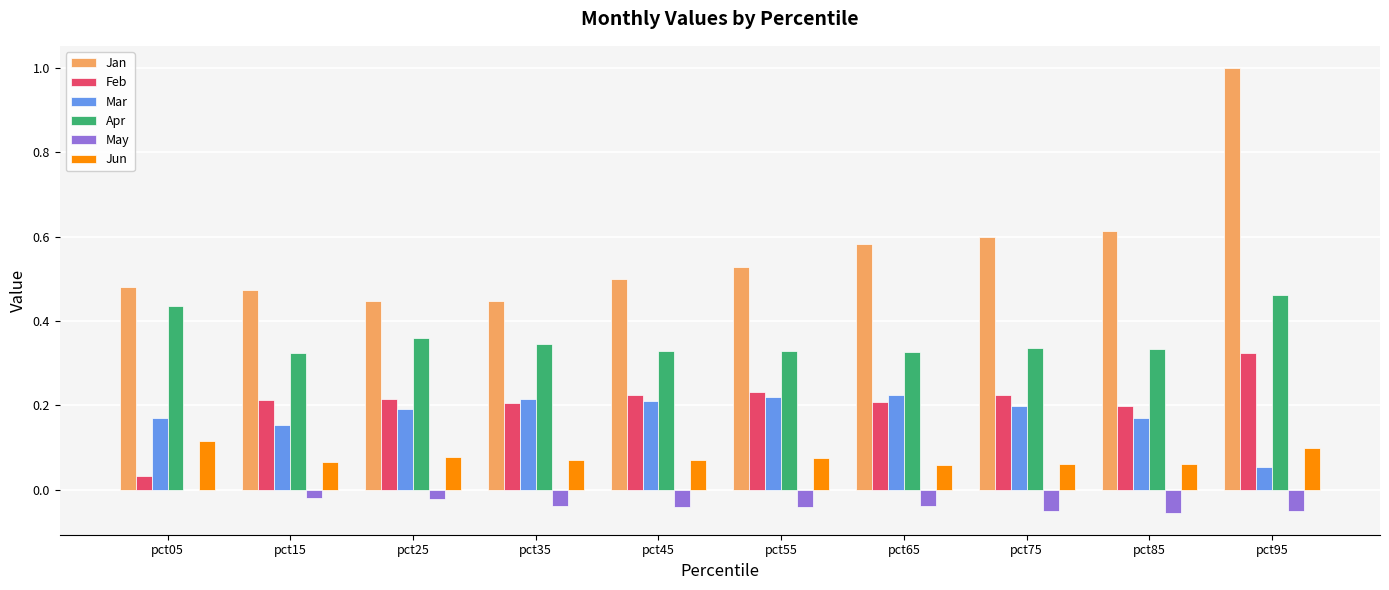

The value of Apr at pct55 is 0.2. True or false?

False